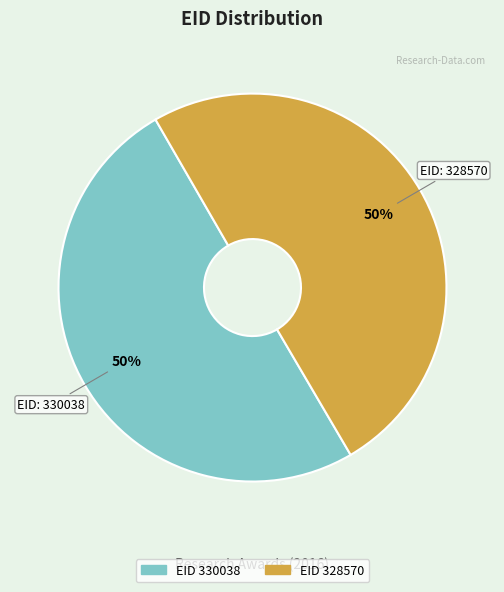

To the nearest percent, what is the average slice percentage?

50%